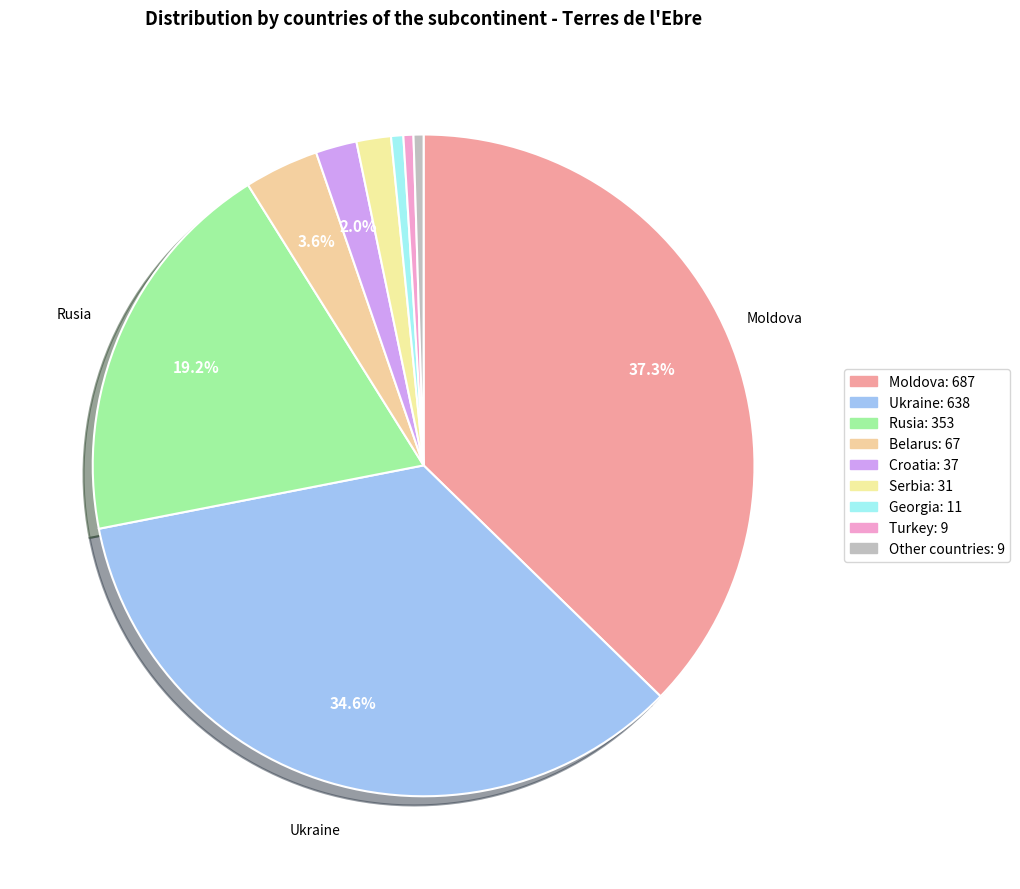

How many segments does this pie chart have?

9